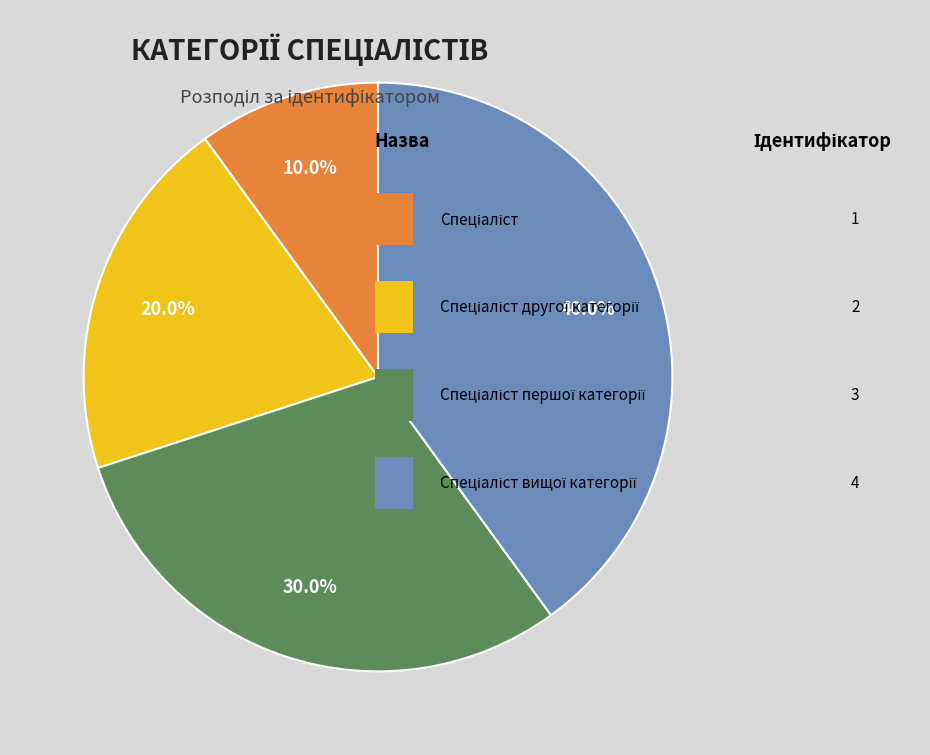

Is there a majority slice in this chart?

No